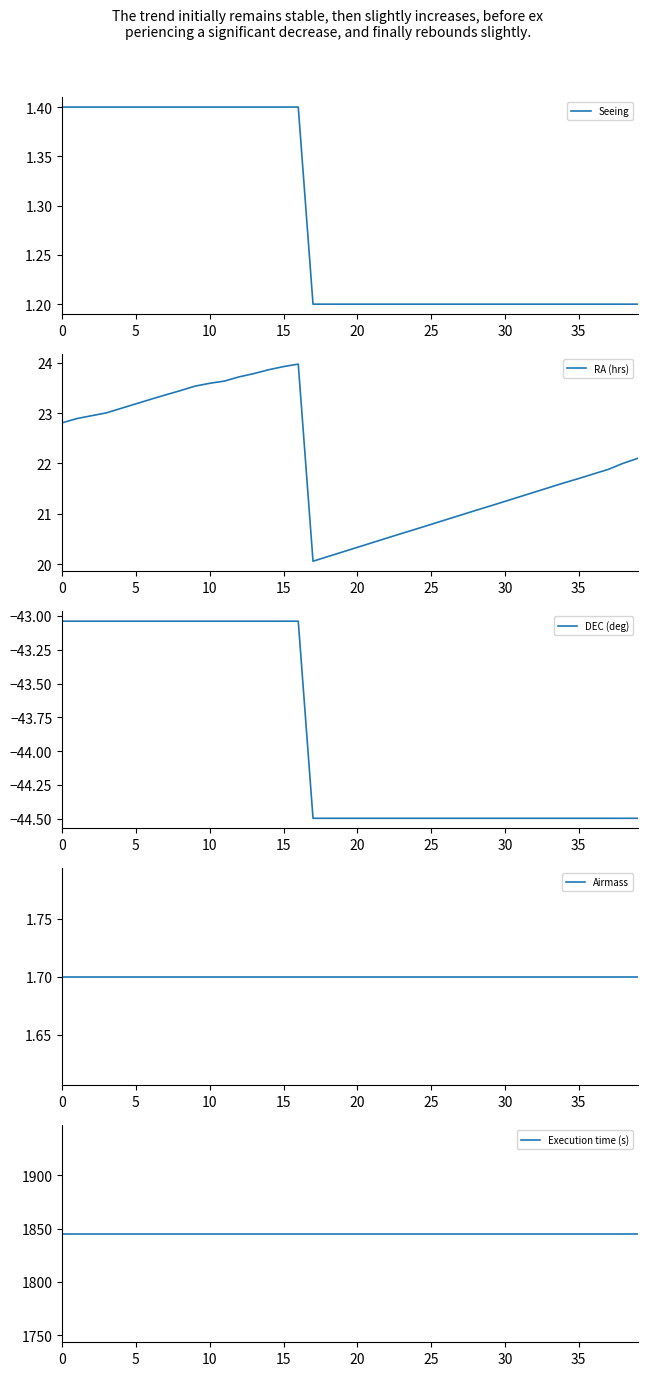

How many lines are shown in the chart?

5